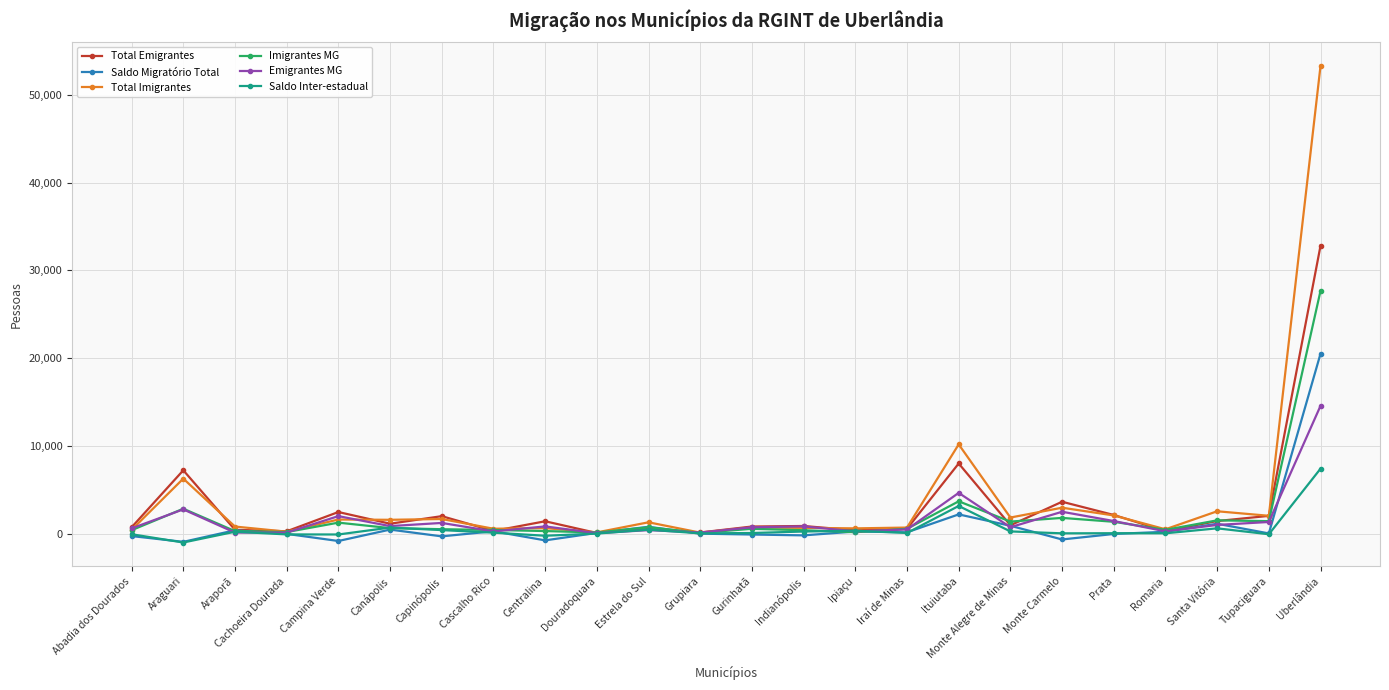

How many data points in Saldo Inter-estadual are less than 63?

12